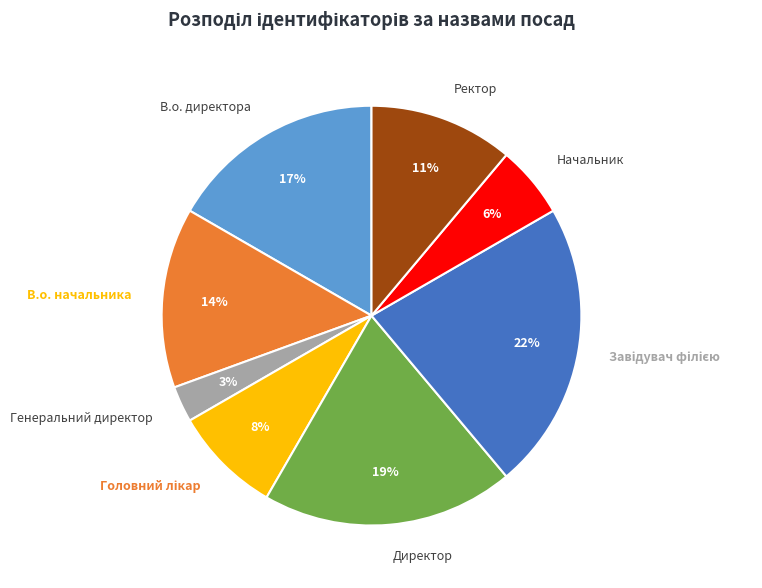

Which category has the smallest portion of the pie?

Генеральний директор